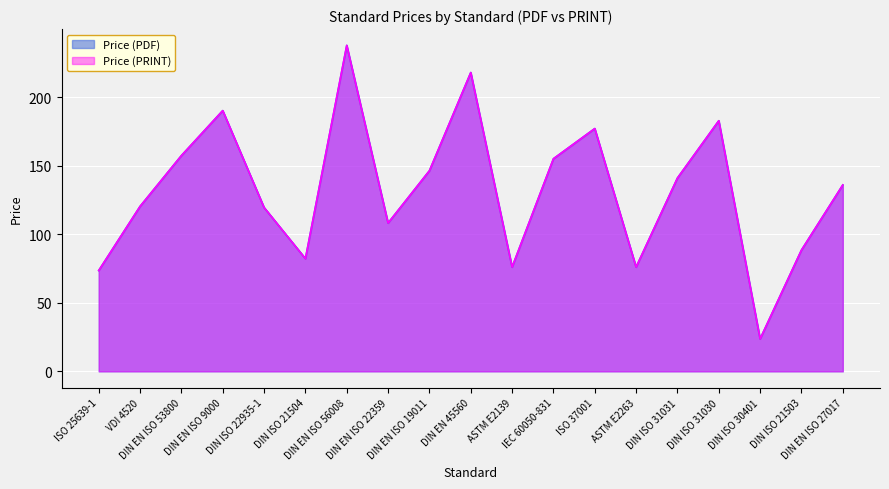

True or false: Price (PDF) and Price (PRINT) intersect in this chart.

False